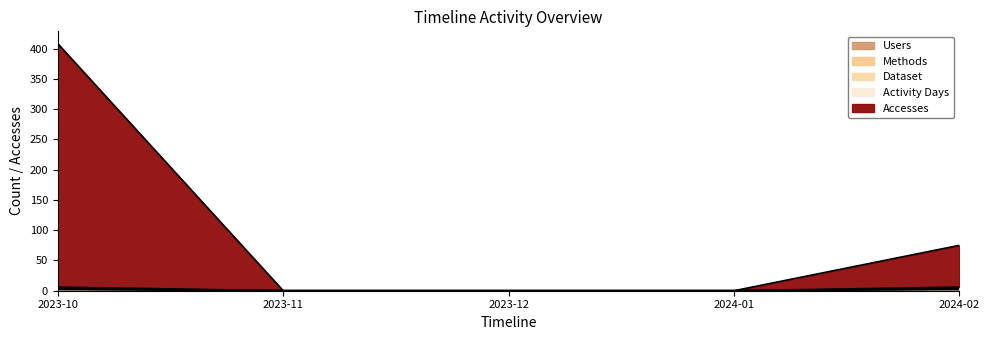

The value of Methods at 2024-02 is 4. True or false?

True